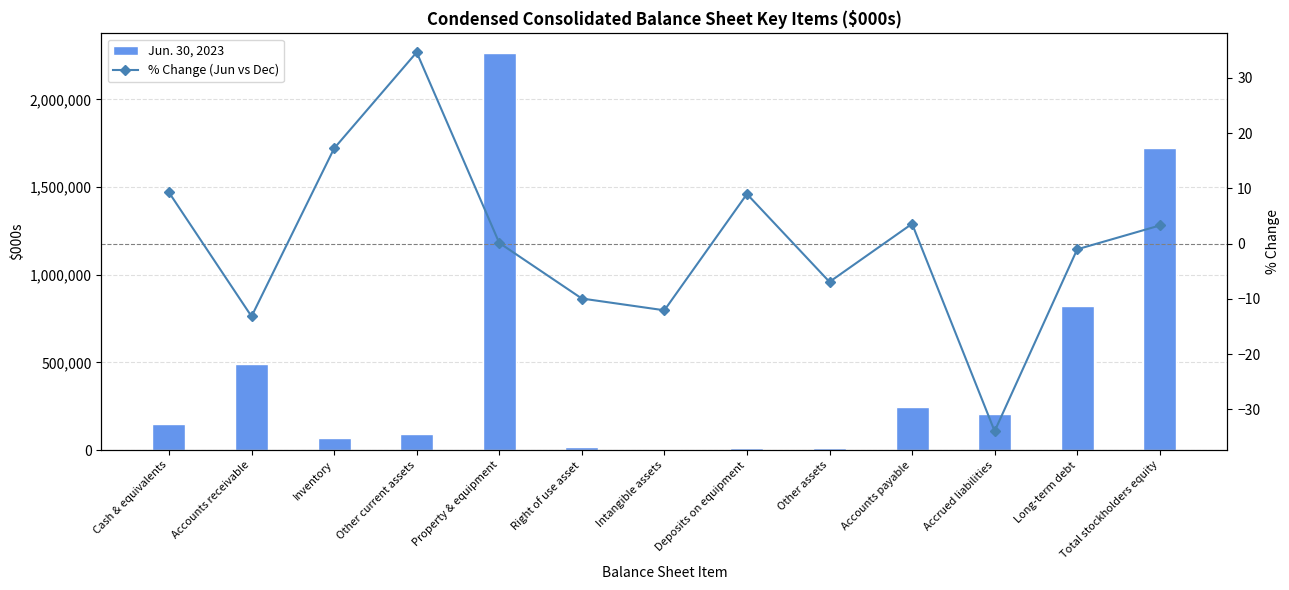

What is the difference between the Jun. 30, 2023 values at Deposits on equipment and Other current assets?

77732.0